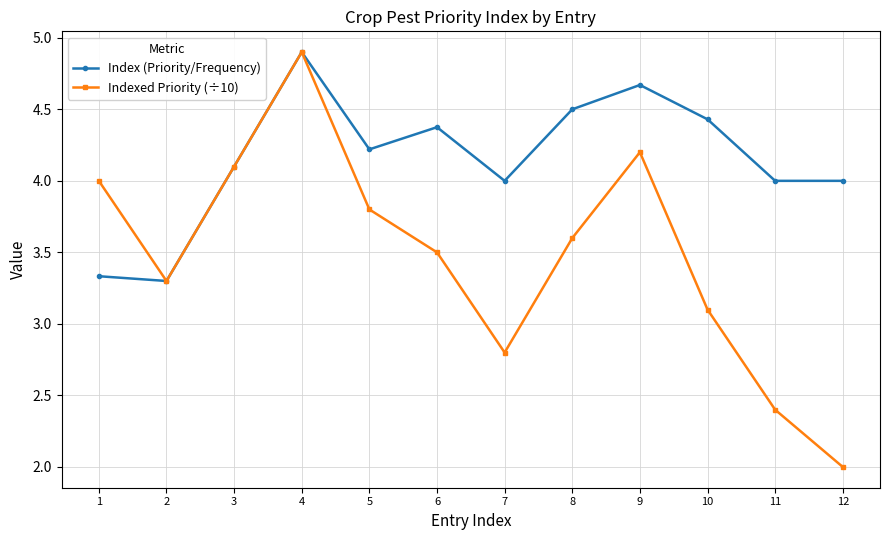

Where is Indexed Priority (÷10) nearest to the value 3?

10